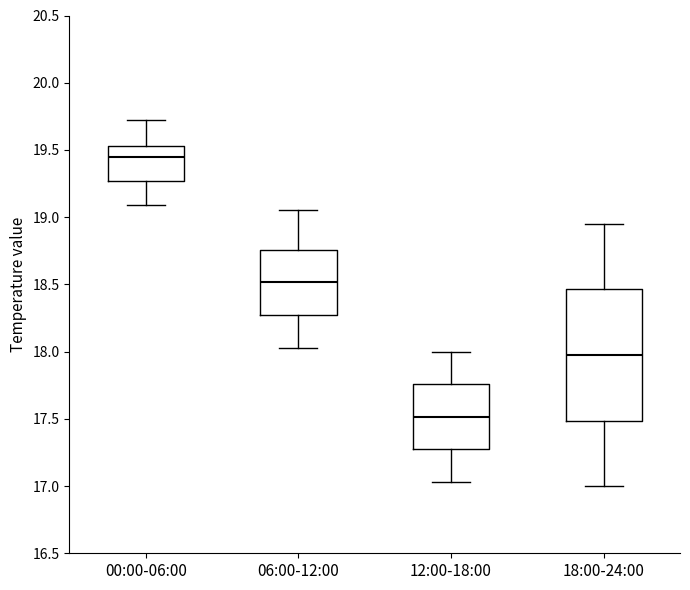

Where does the median line of the box for 00:00-06:00 sit on the y-axis? The values are not printed on the chart, so give them approximately, as read against the axis.

19.45